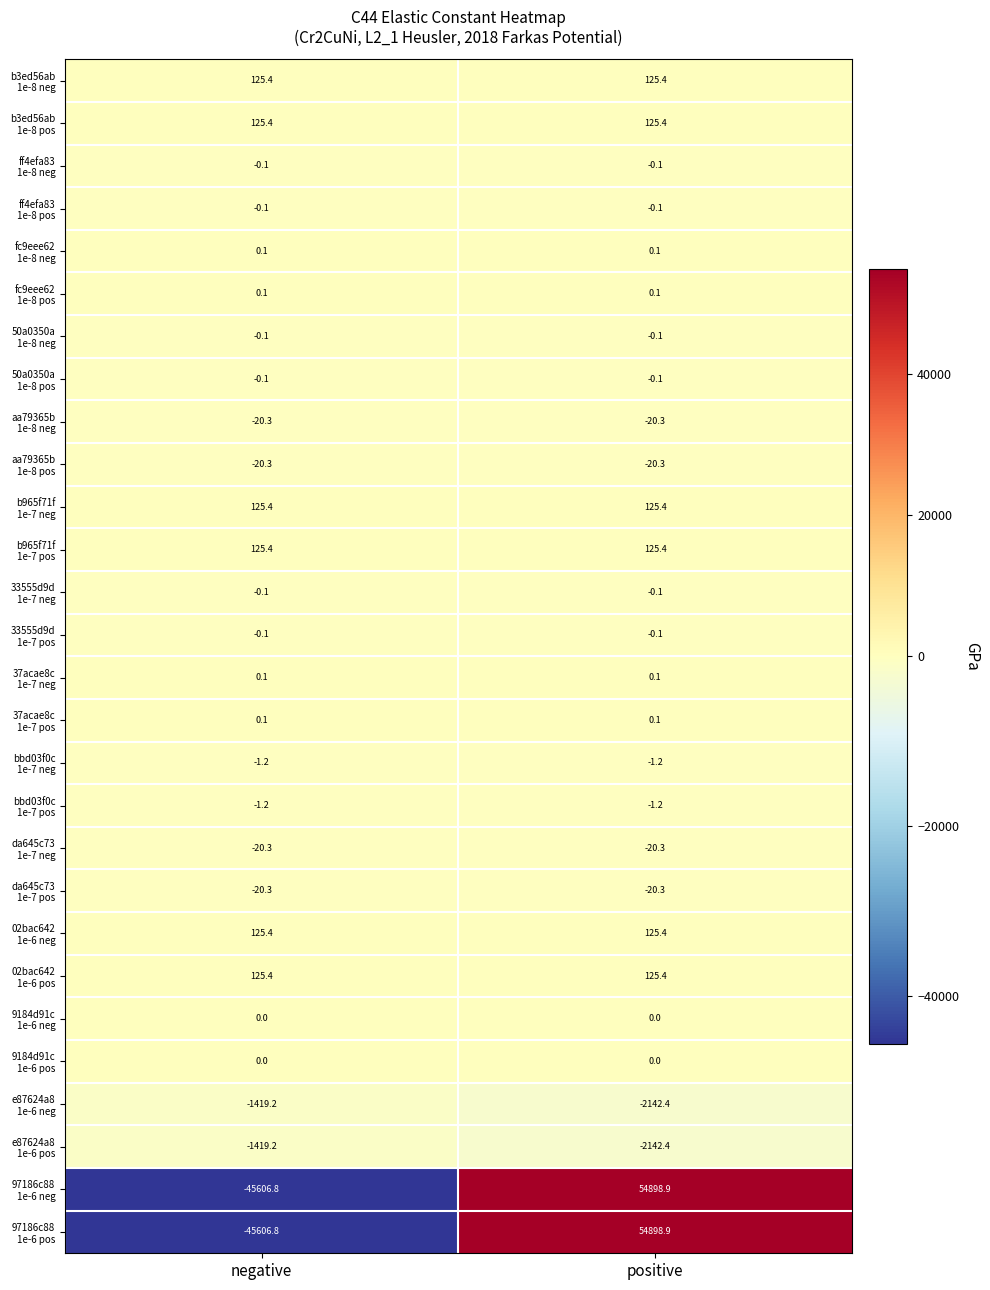

What is the spread (max minus min) of values at positive?

57041.3